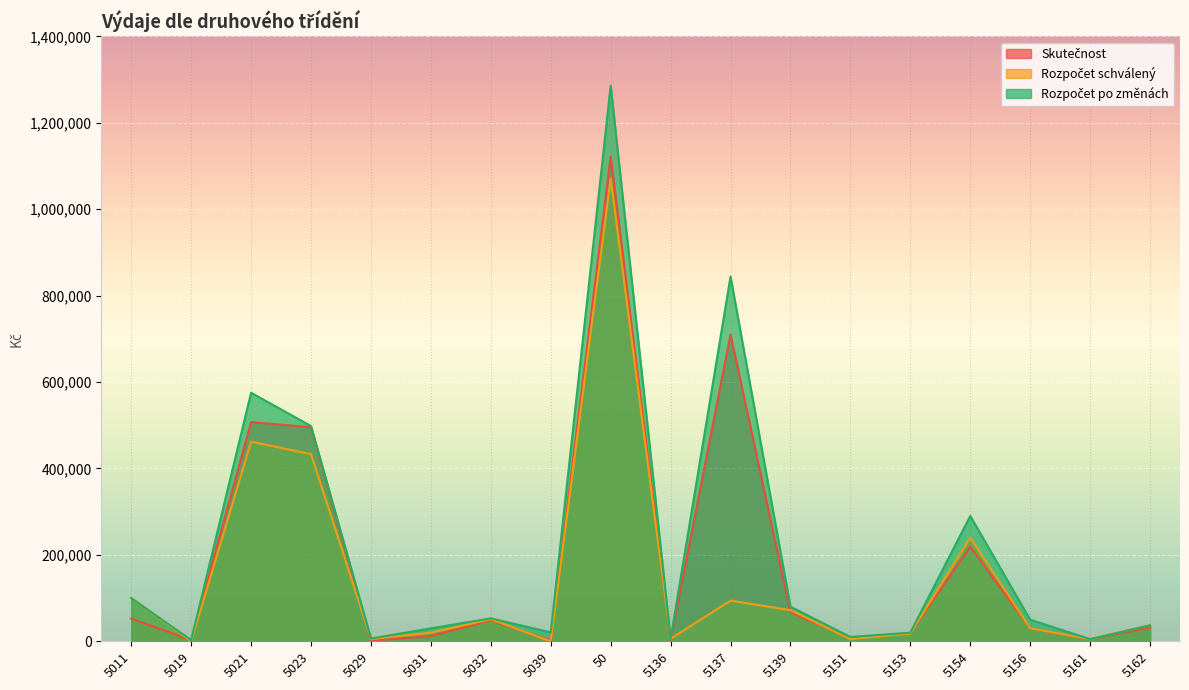

List the series in order of their peak value, lowest first.

Rozpočet schválený, Skutečnost, Rozpočet po změnách